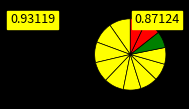

Is there any slice that represents more than half of the pie?

No